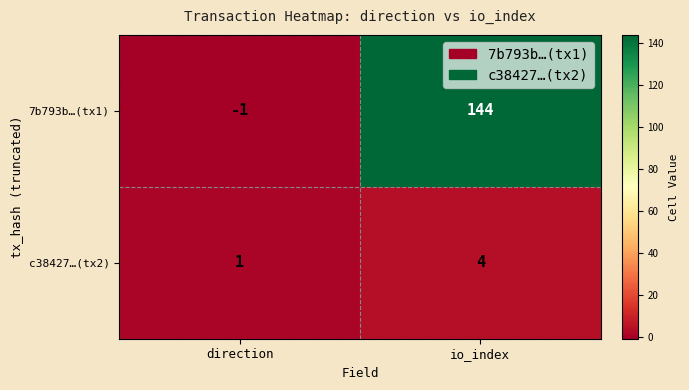

What is the total value across all series at io_index?

148